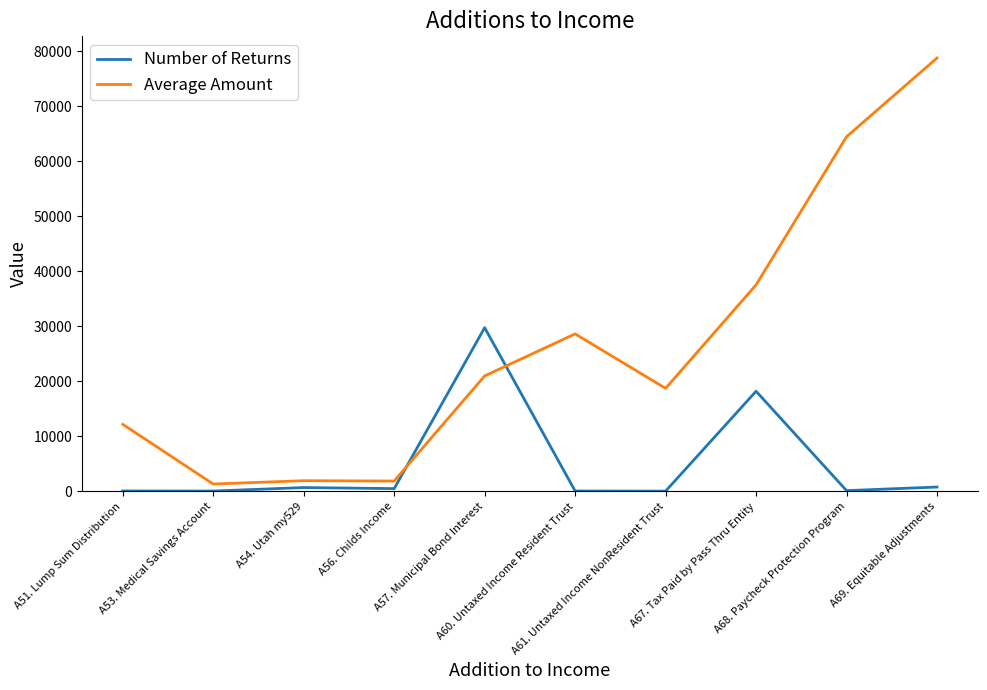

What is the maximum value for Number of Returns?

29766.0